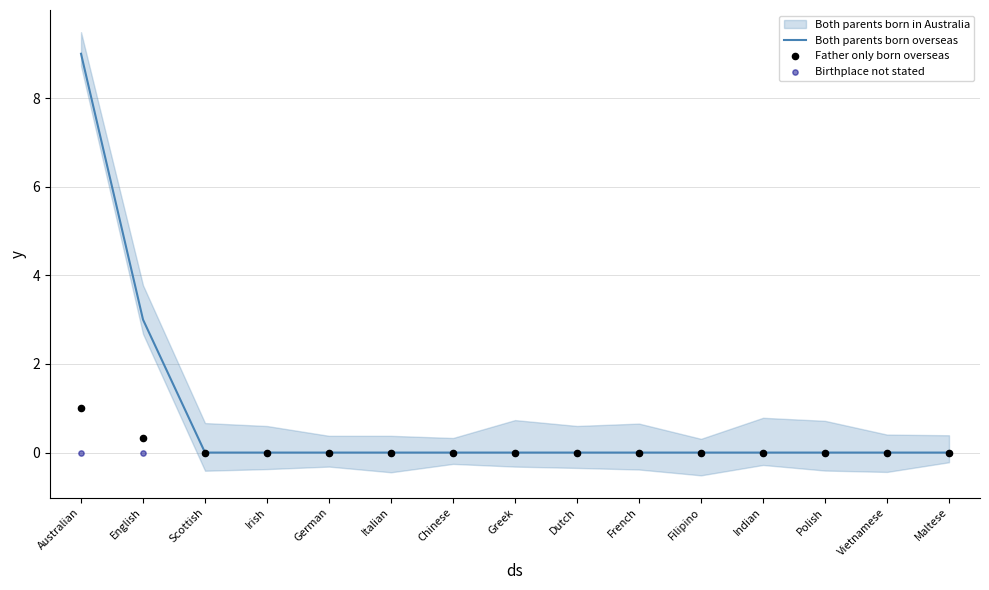

Which series reaches the maximum Y coordinate?

Both parents born overseas